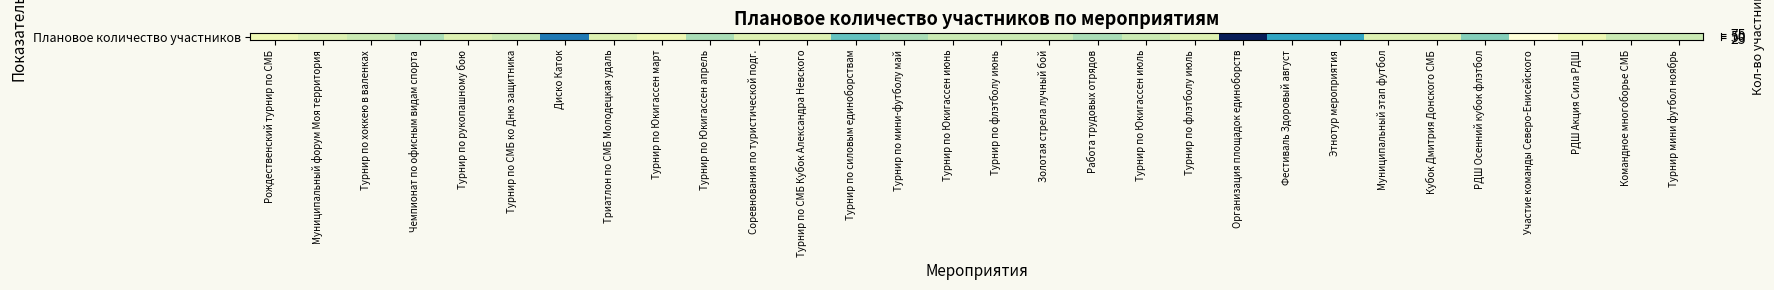

Reading left to right, list all the values displayed in this chart.

15	20	25	30	20	25	60	20	15	30	20	20	40	30	25	25	25	30	25	20	85	50	50	20	20	35	6	15	25	25